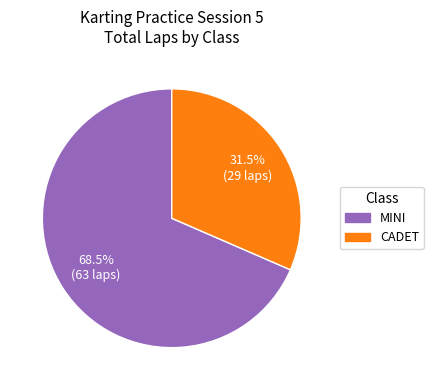

Does any single category account for the majority?

Yes